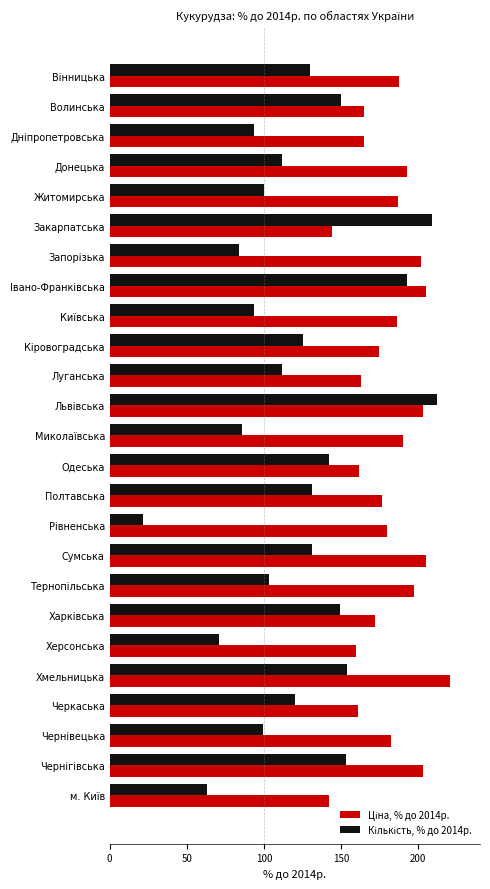

At which category does the chart reach its peak across all series?

Хмельницька